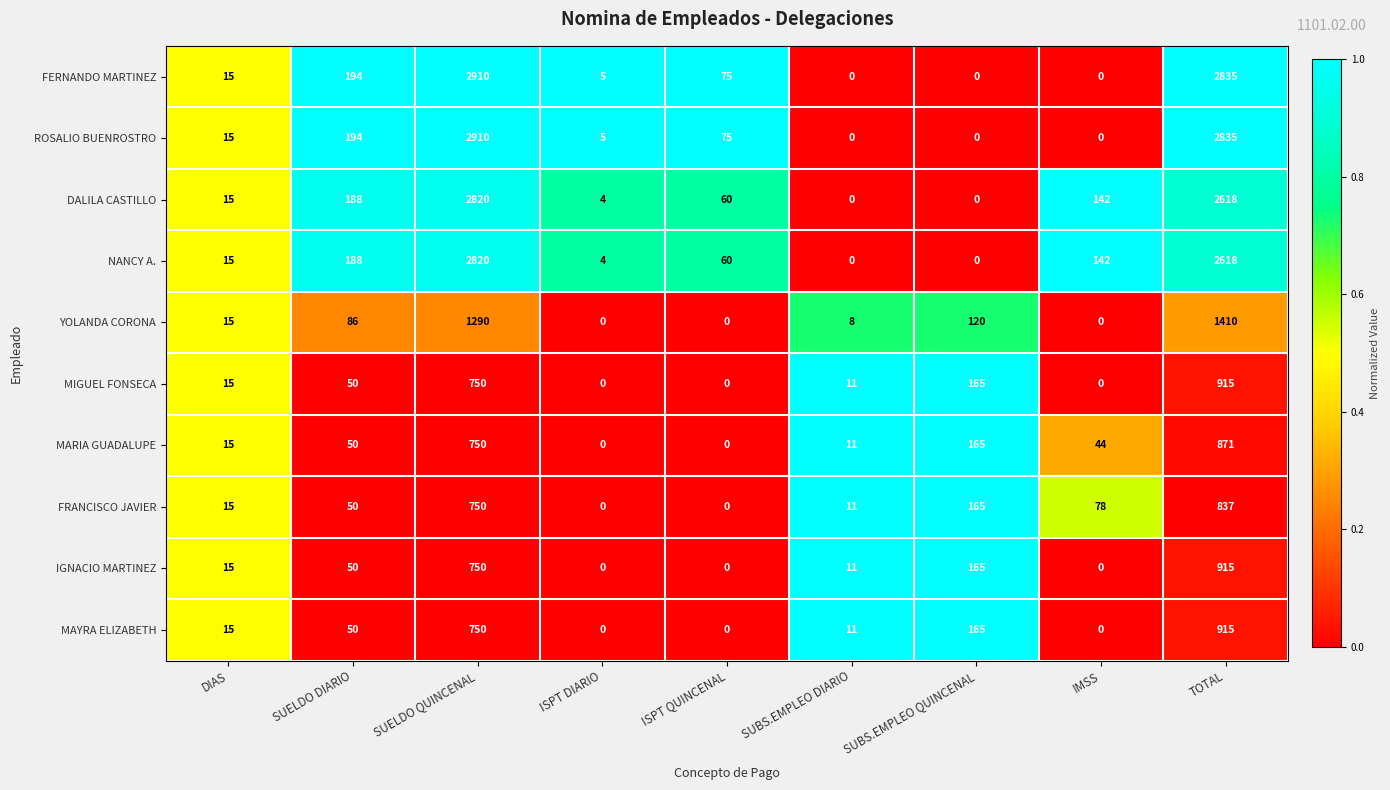

At which label is DALILA CASTILLO closest to 1410?

TOTAL